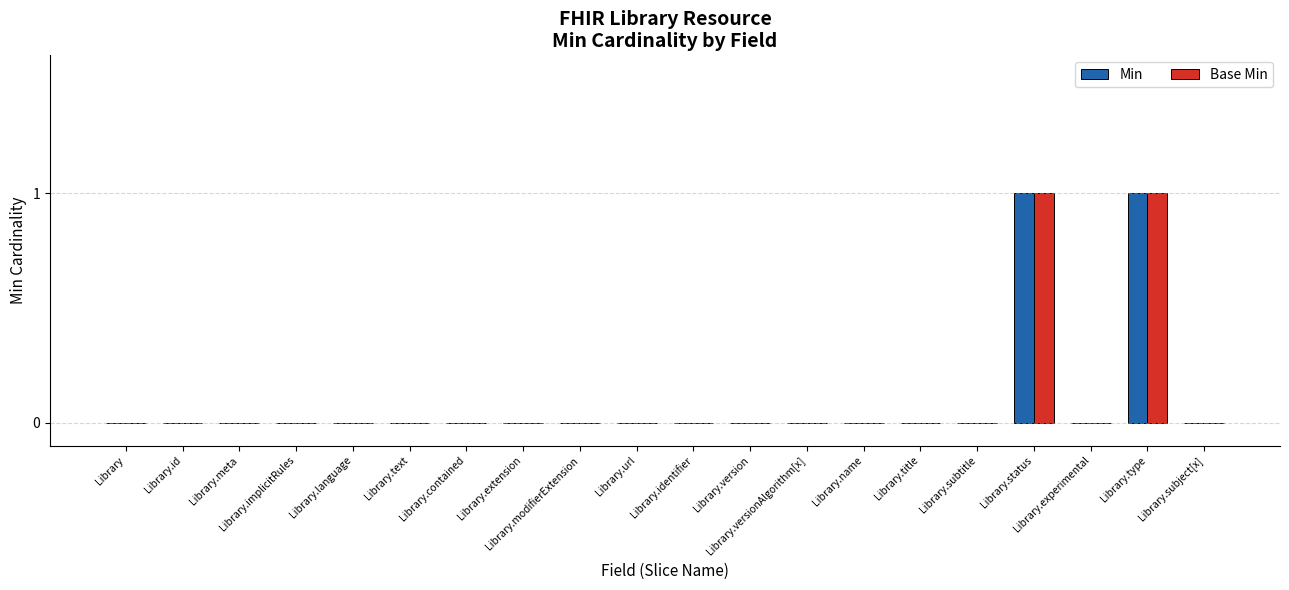

At Library.modifierExtension, list the series in order from smallest to largest.

Min, Base Min